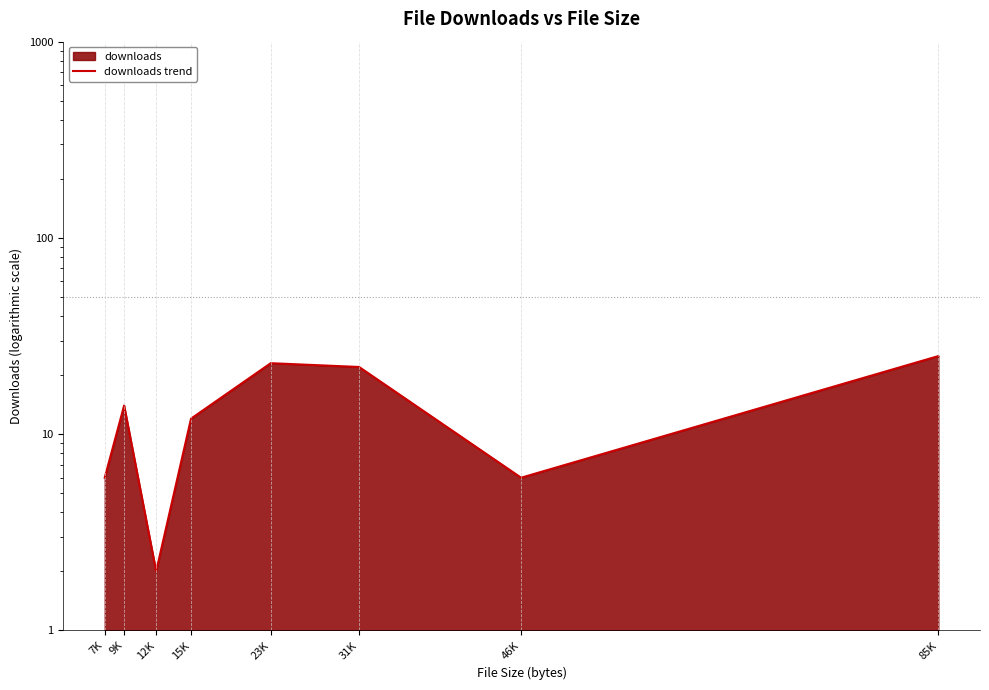

What is the change in value from 7K to 12K?

-4